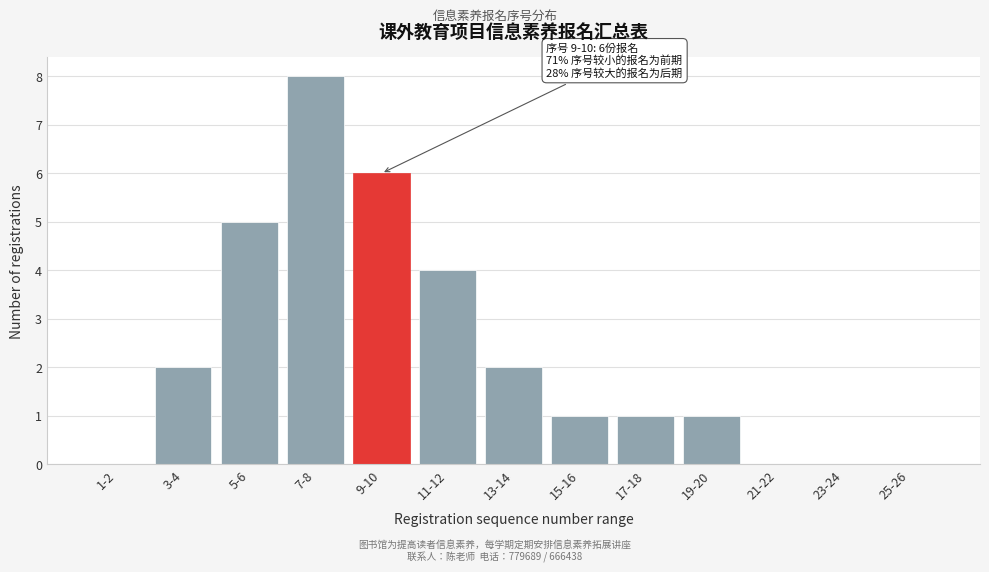

Reading left to right, what are all the values shown in this chart?

1-2=0	3-4=2	5-6=5	7-8=8	9-10=6	11-12=4	13-14=2	15-16=1	17-18=1	19-20=1	21-22=0	23-24=0	25-26=0